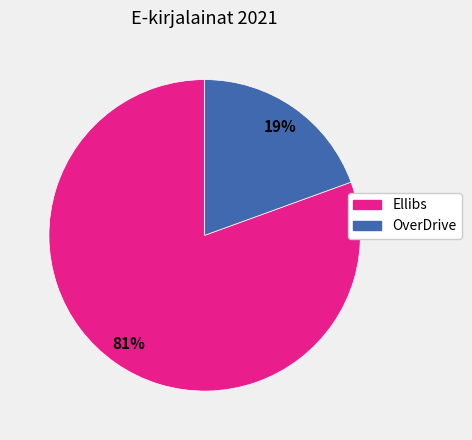

Between Ellibs and OverDrive, which is larger?

Ellibs